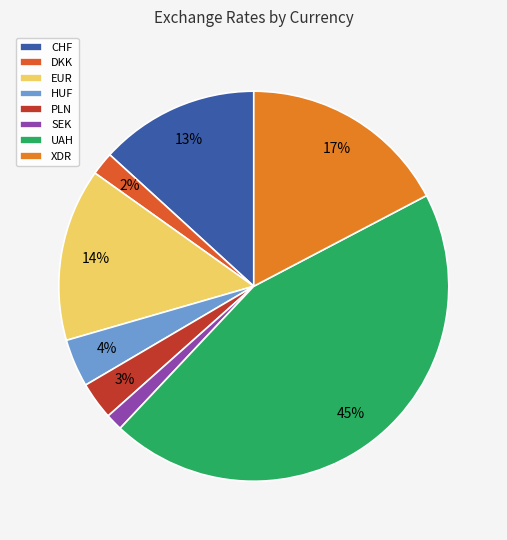

Does any single category account for the majority?

No